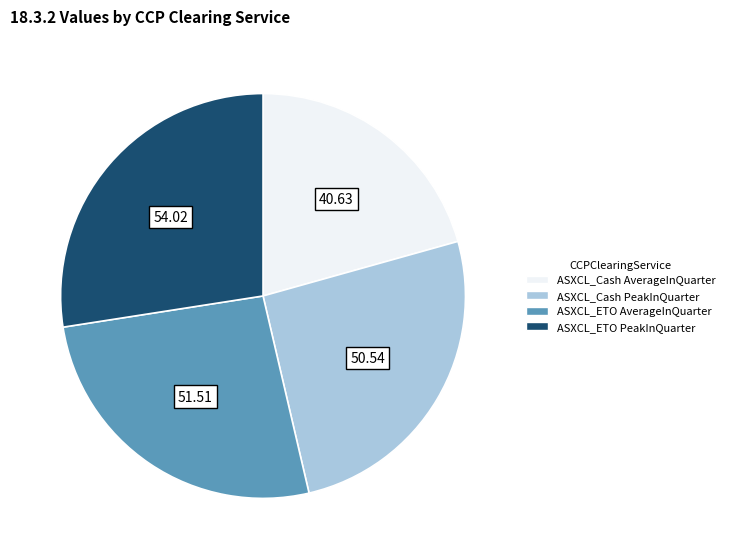

Does any single category account for the majority?

No